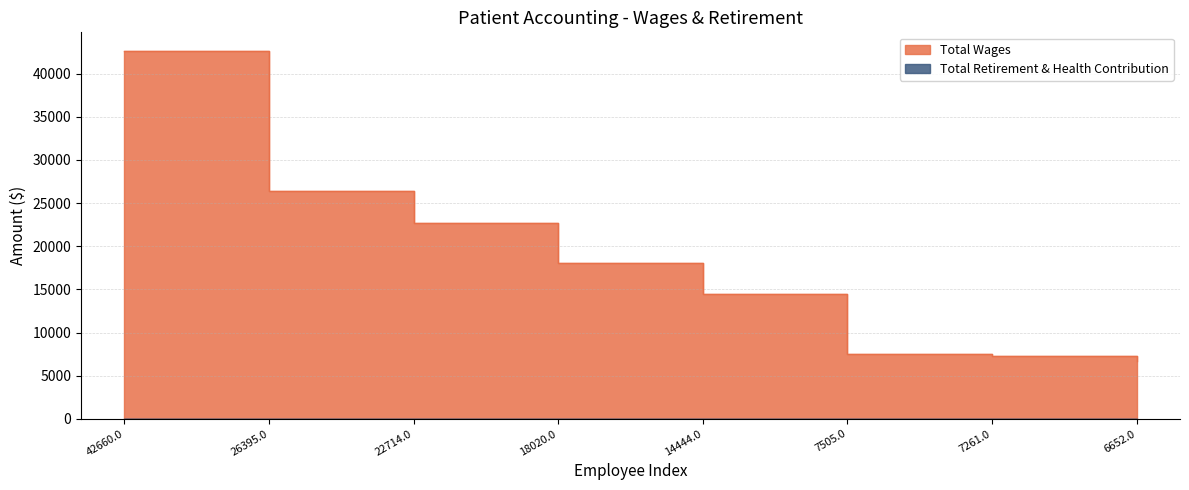

What is the ratio of the value at 14444.0 to the value at 26395.0?

0.5